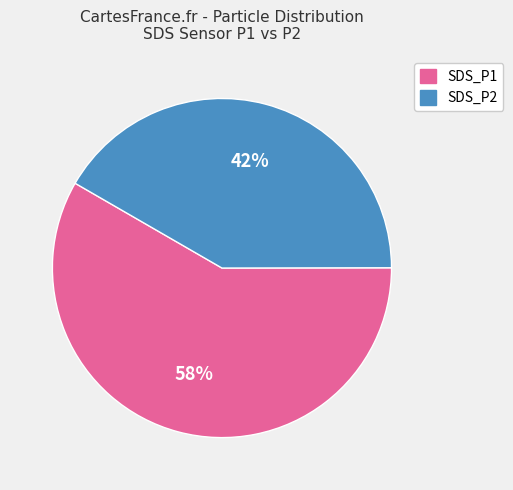

Count the number of slices in the pie.

2